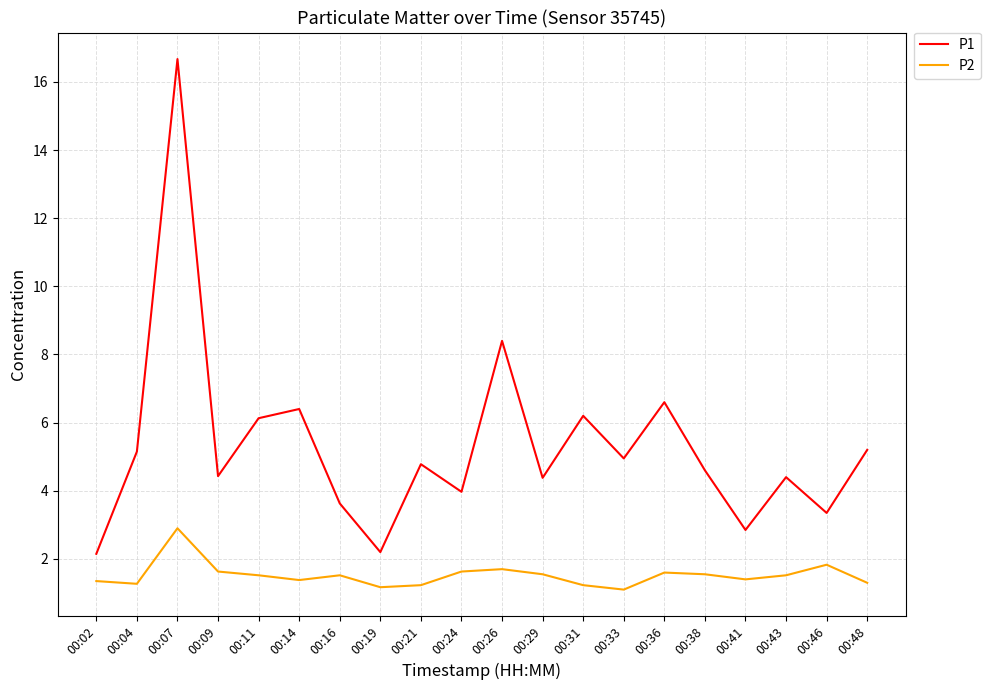

What is the sum of the P2 values at 00:24 and 00:04?

2.9